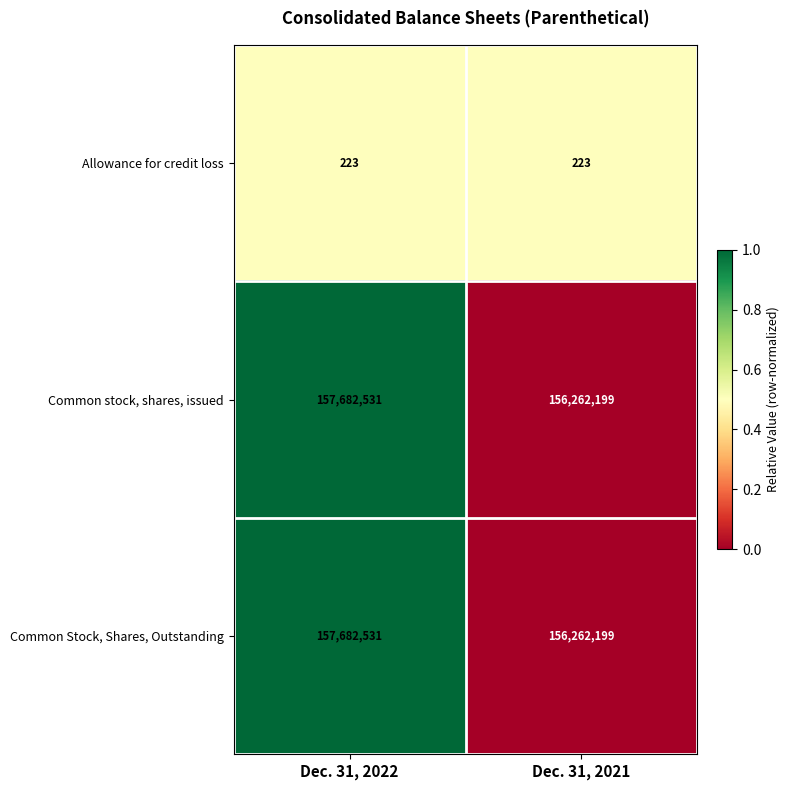

List the labels in order of Common Stock, Shares, Outstanding value, smallest first.

Dec. 31, 2021, Dec. 31, 2022